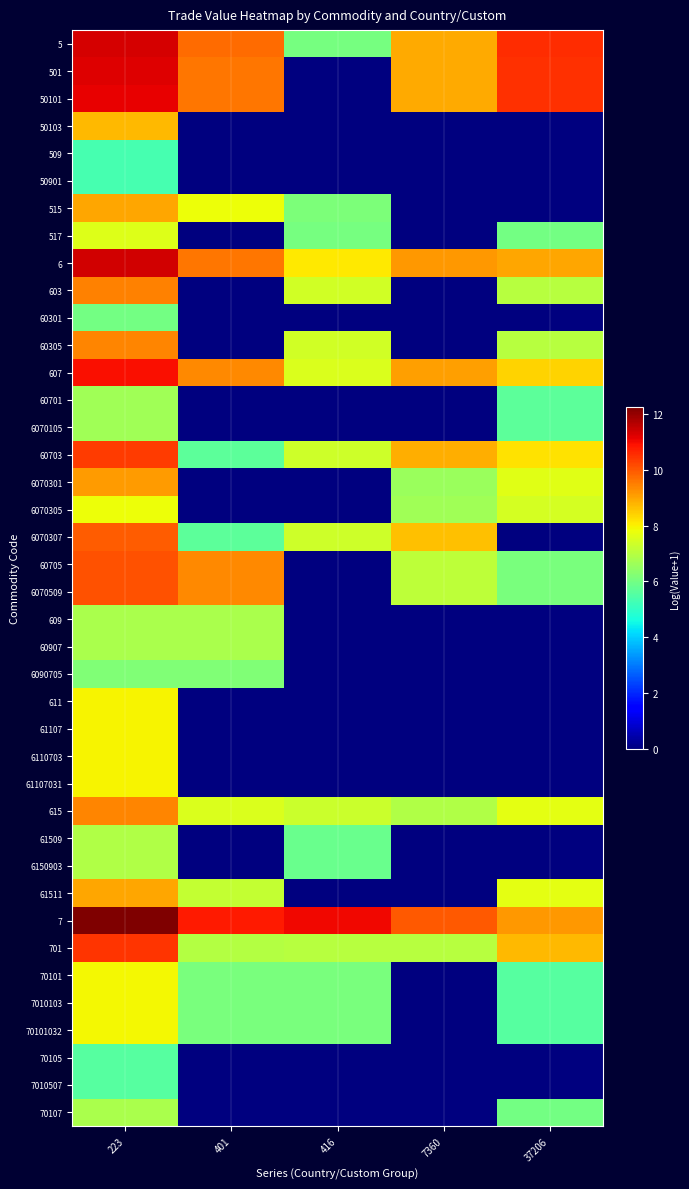

At how many categories does at least one series exceed 2?

5